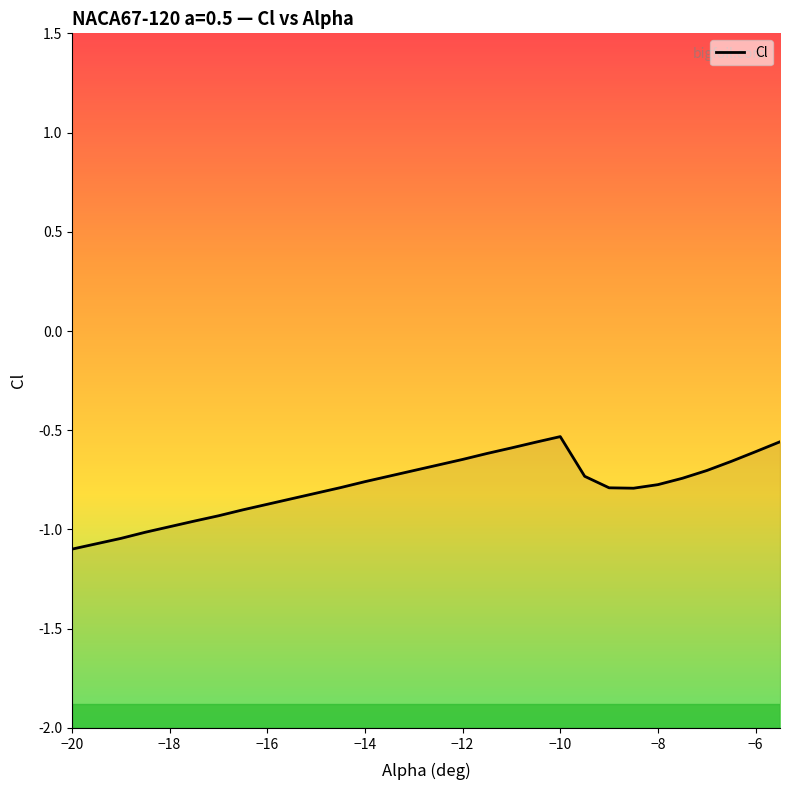

What is the minimum value shown in the chart?

-1.1